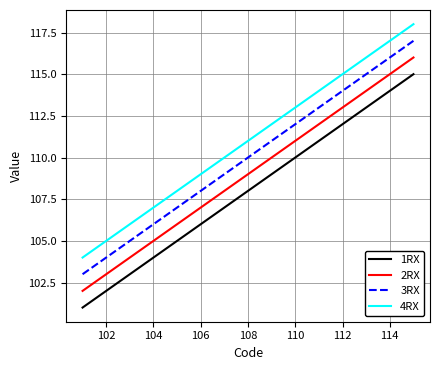

Which series has the largest total across all categories?

4RX